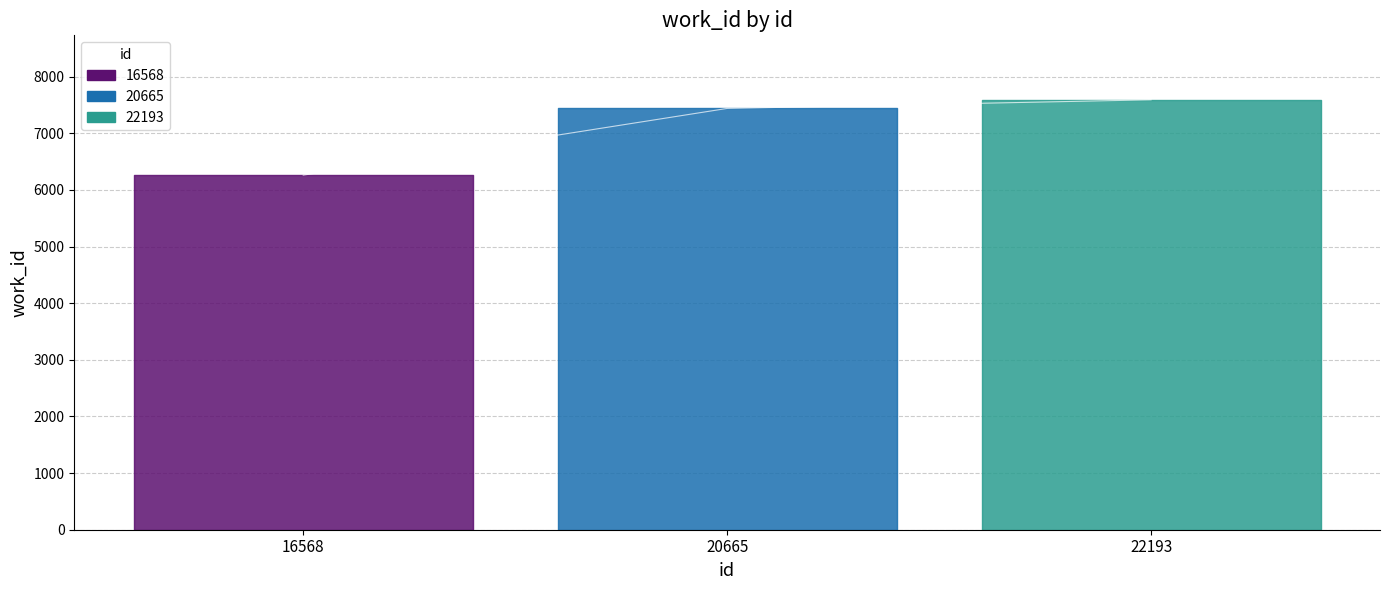

Reading right to left, extract all data points from this chart.

7591	7439	6261